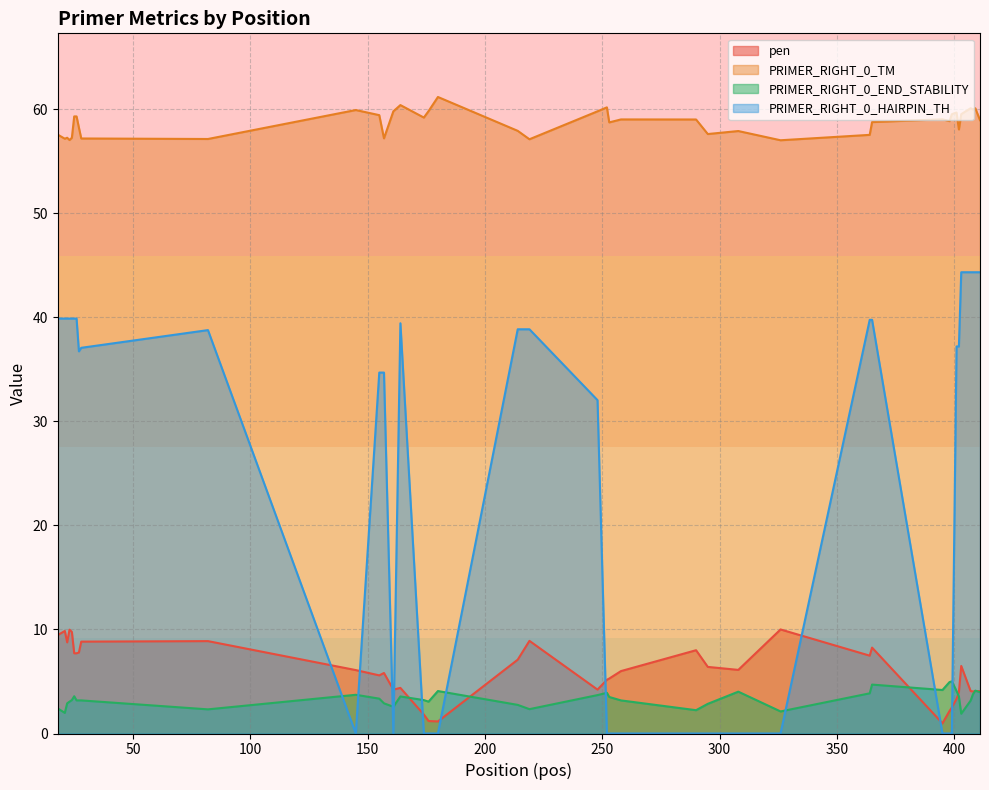

True or false: PRIMER_RIGHT_0_TM and PRIMER_RIGHT_0_HAIRPIN_TH intersect in this chart.

False